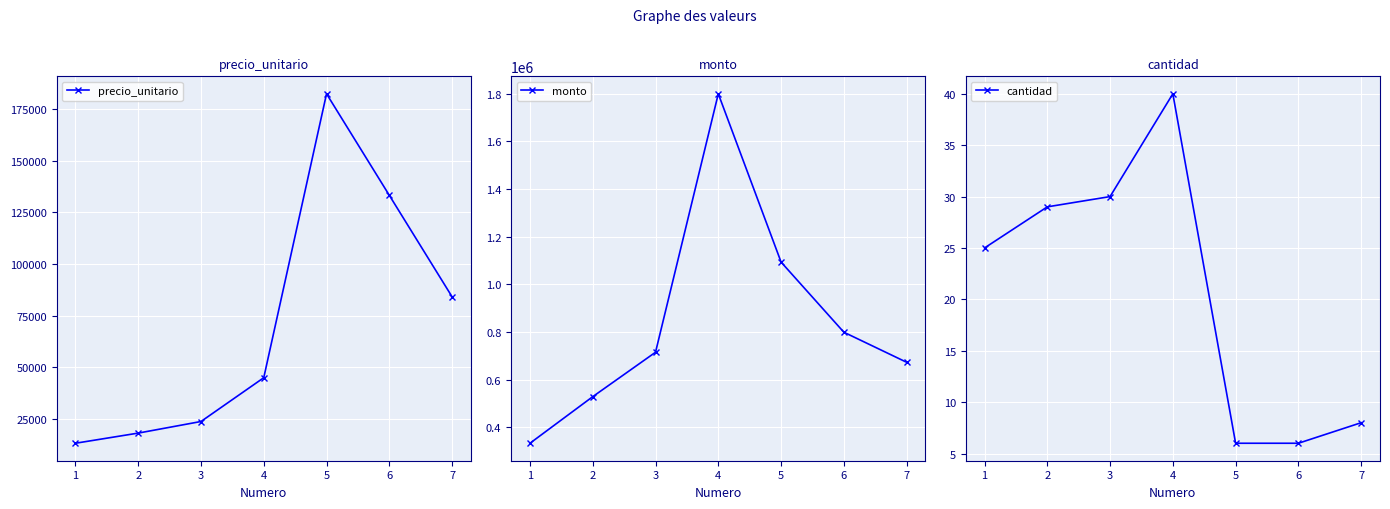

Count the number of categories in the chart.

7